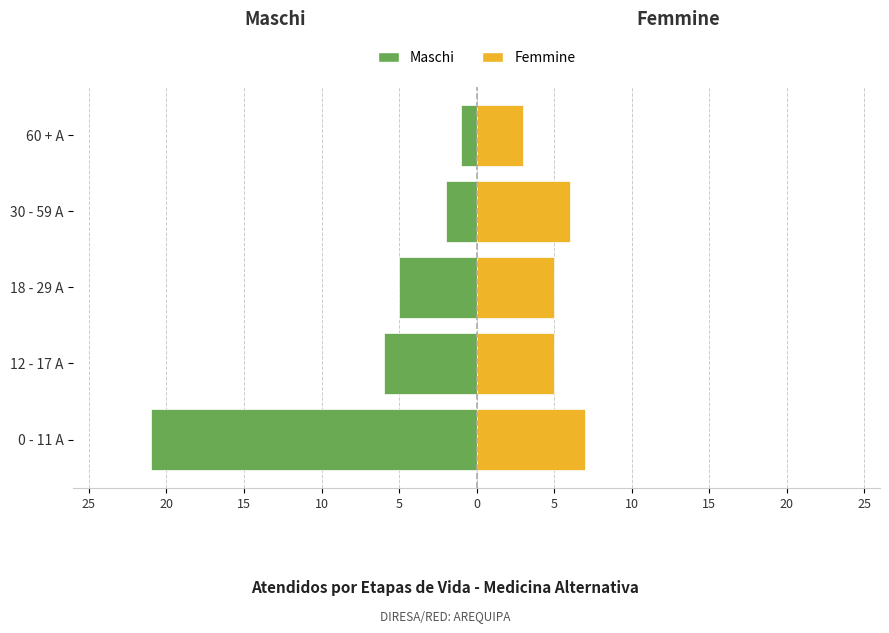

The Femmine series shows 3 at 60 + A. True or false?

True